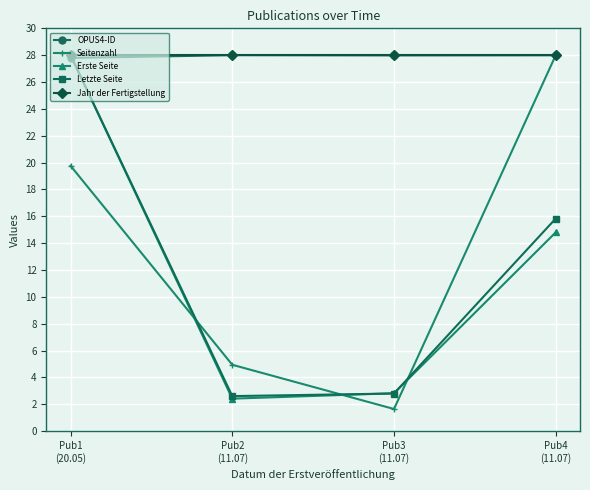

How many lines are shown in the chart?

5